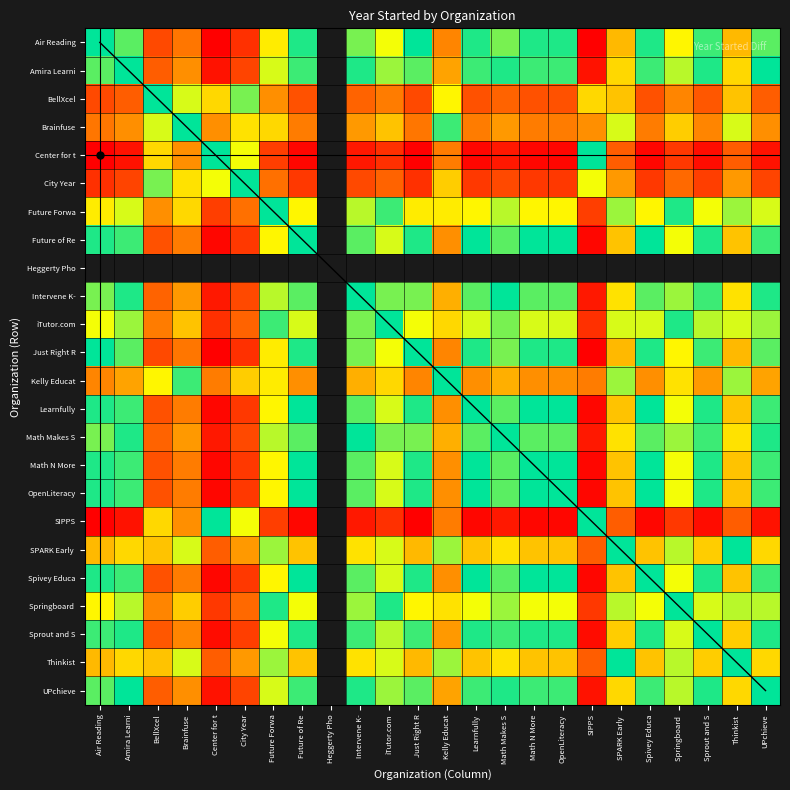

At which label does BellXcel first exceed 25?

Air Reading